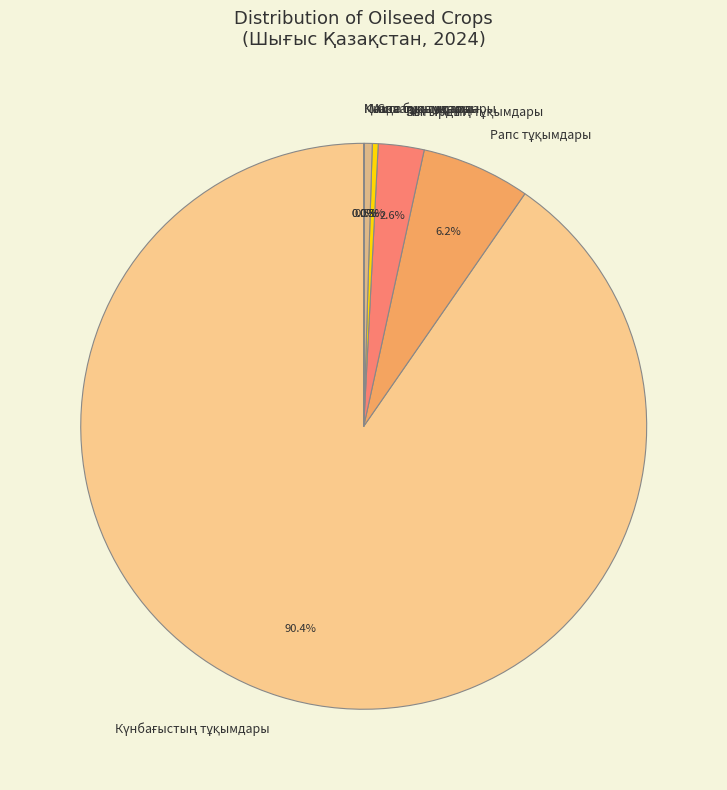

Is there any slice that represents more than half of the pie?

Yes